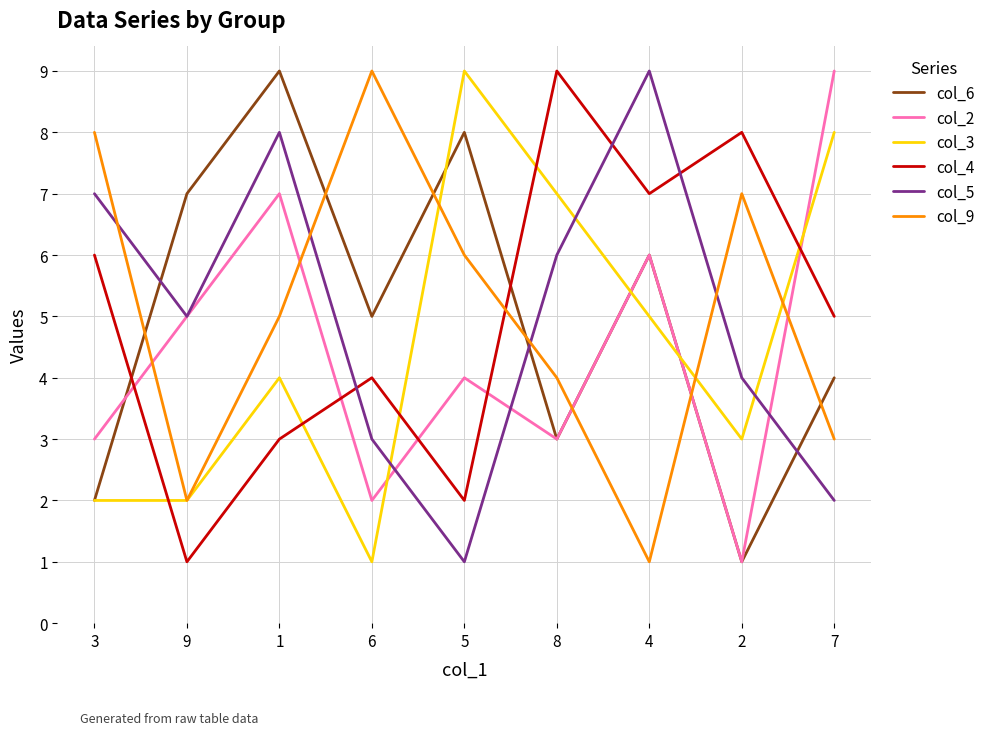

At how many categories does at least one series exceed 3?

9